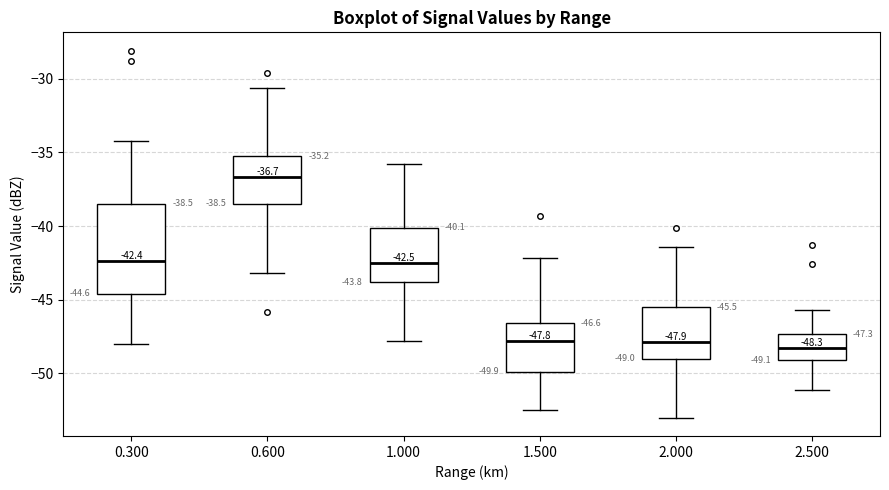

Which box has the highest median line?

0.600